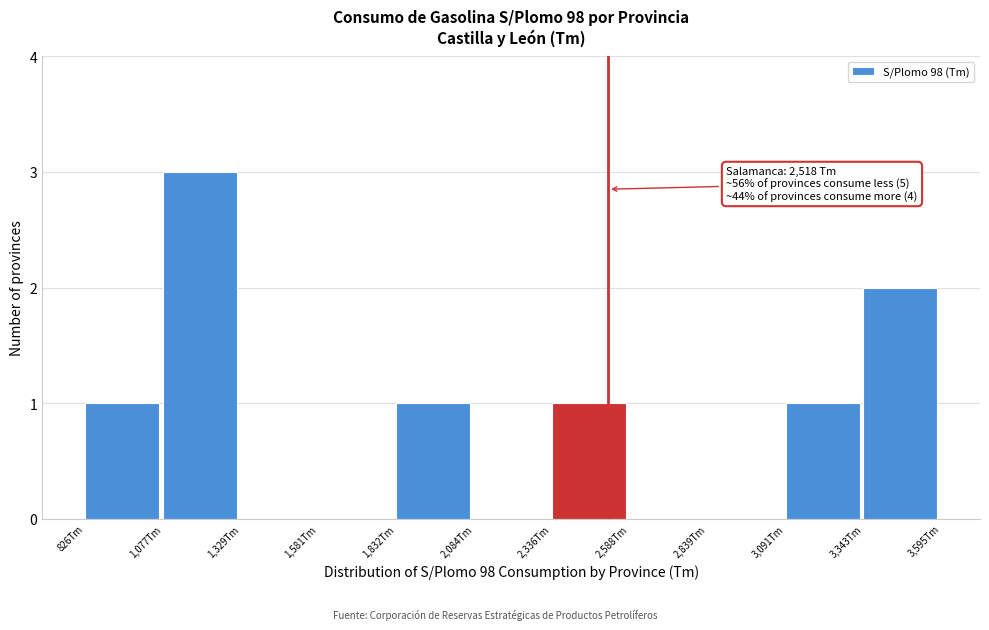

Over which range of the x-axis is the bar tallest?

1100 to 1350